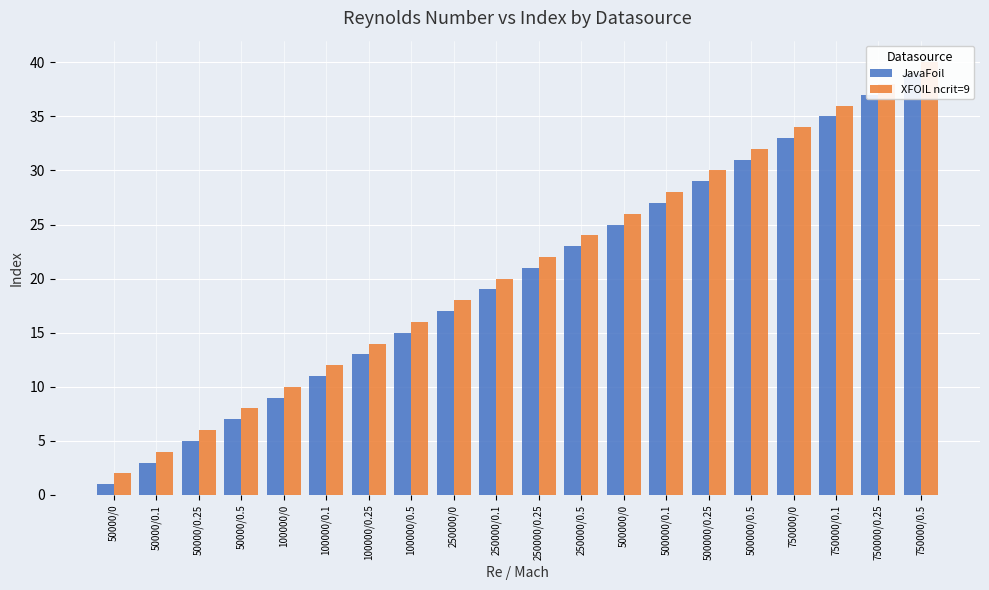

Which series has the largest total across all categories?

XFOIL ncrit=9